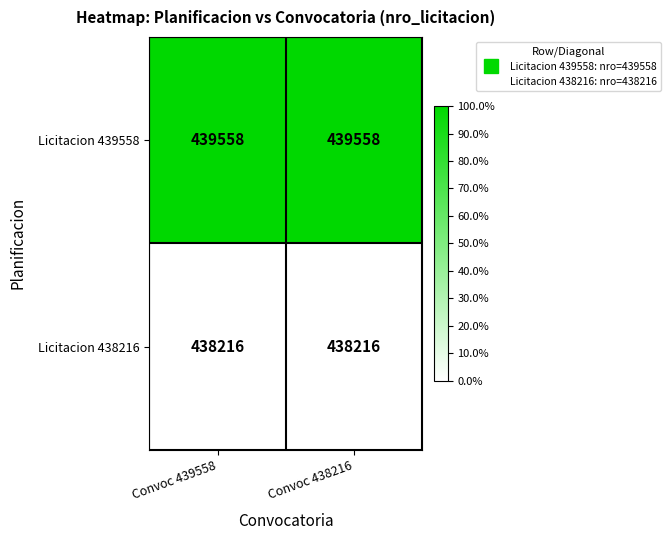

Rank the series at Convoc 439558 from lowest to highest value.

Licitacion 438216, Licitacion 439558